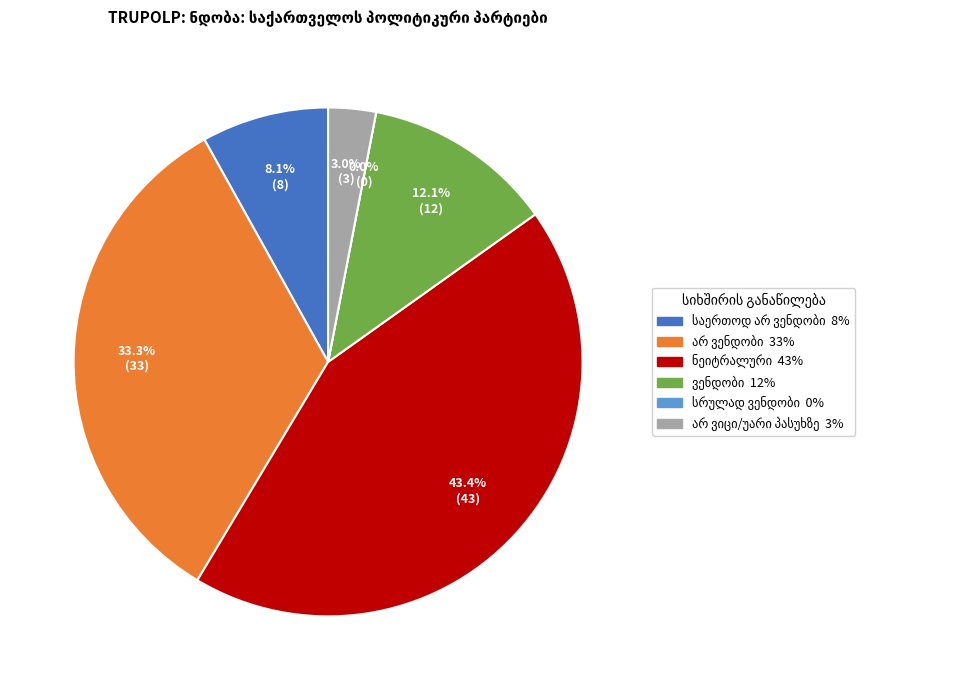

Rank the categories by value from highest to lowest.

ნეიტრალური, არ ვენდობი, ვენდობი, საერთოდ არ ვენდობი, არ ვიცი/უარი პასუხზე, სრულად ვენდობი